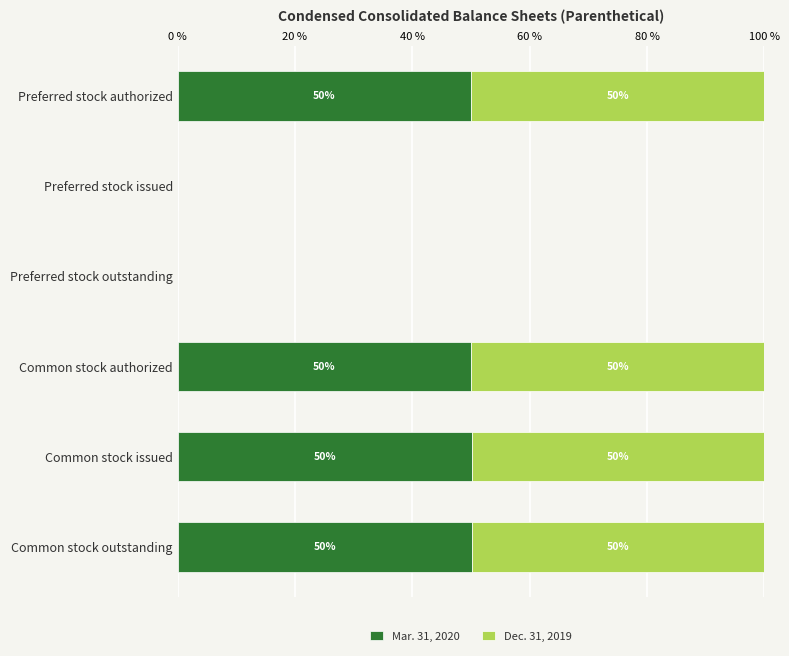

What is the highest value of the Mar. 31, 2020 series?

50.2